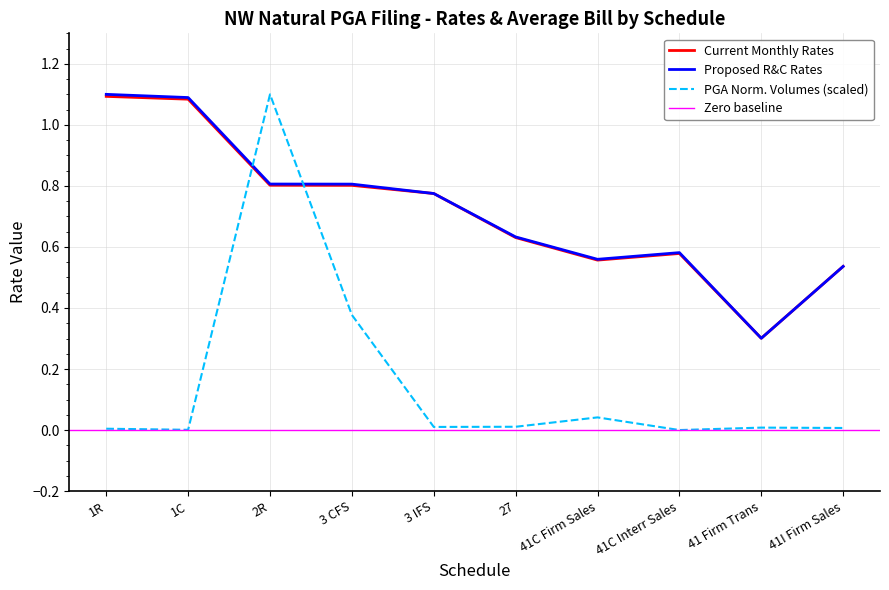

Is the value of Current Monthly Rates at 3 IFS greater than the value of Proposed R&C Rates at 41I Firm Sales?

Yes